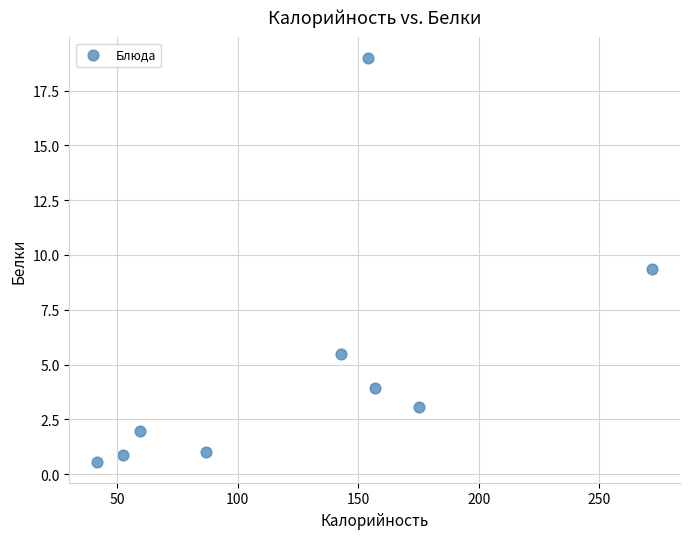

What is the range of Y values (max minus min)?

18.5